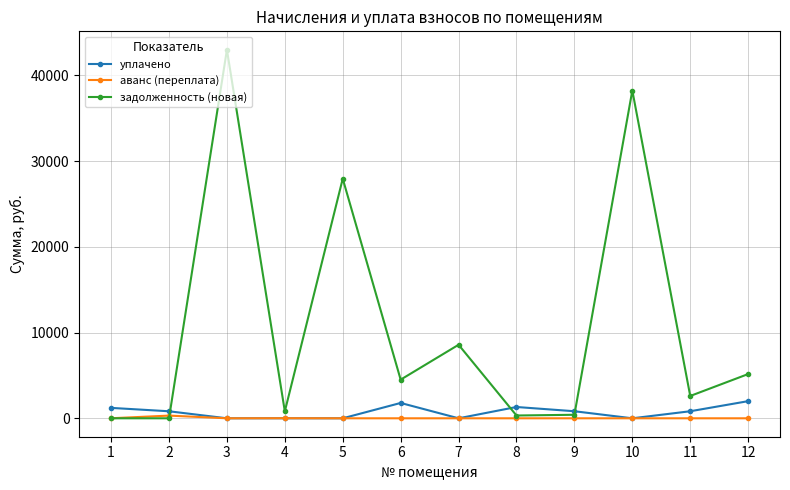

Which series changed the most between 10 and 11?

задолженность (новая)